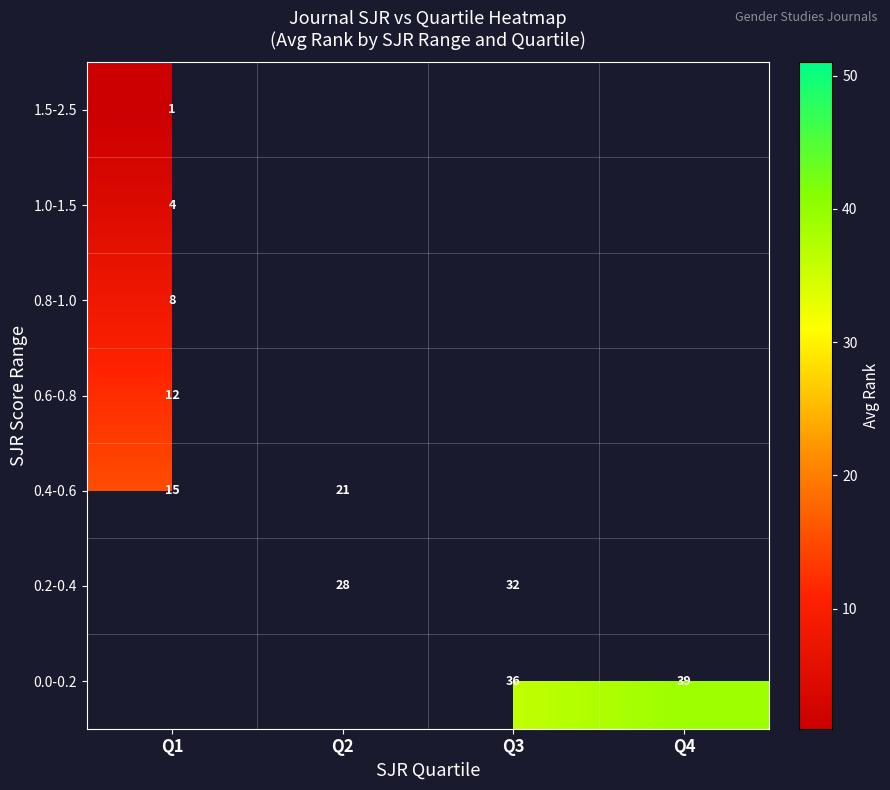

What is the maximum value shown in the chart?

39.2